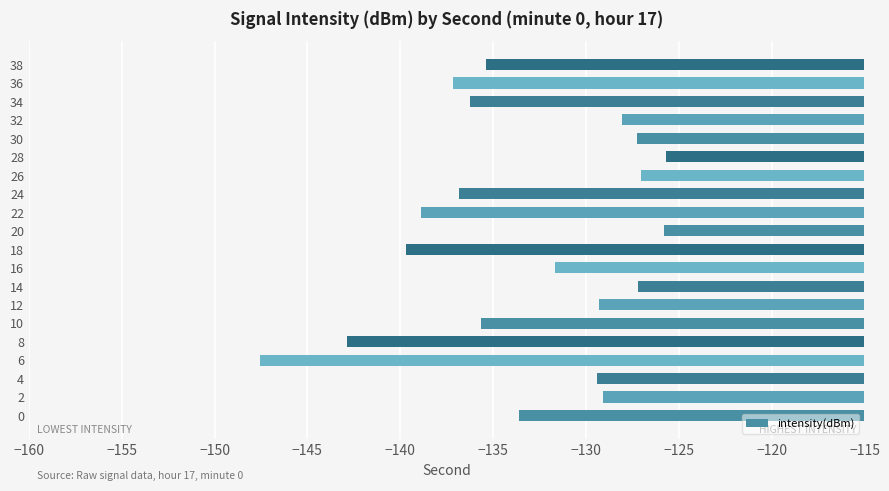

What is the change in value from 0 to 24?

-3.2